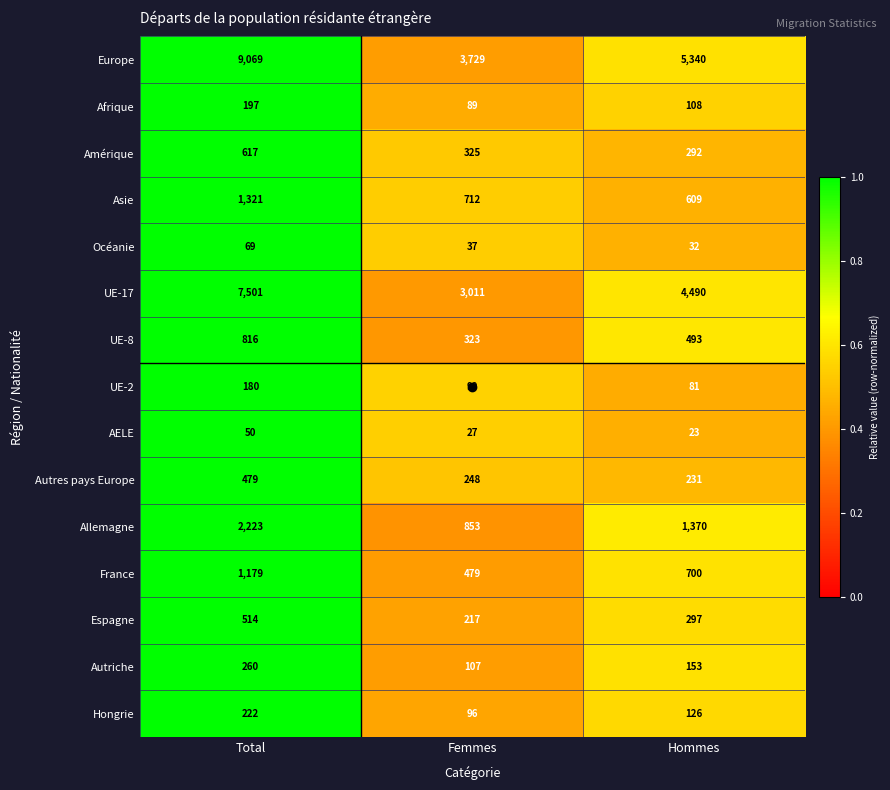

True or false: Amérique has a value of 617 at Total.

True